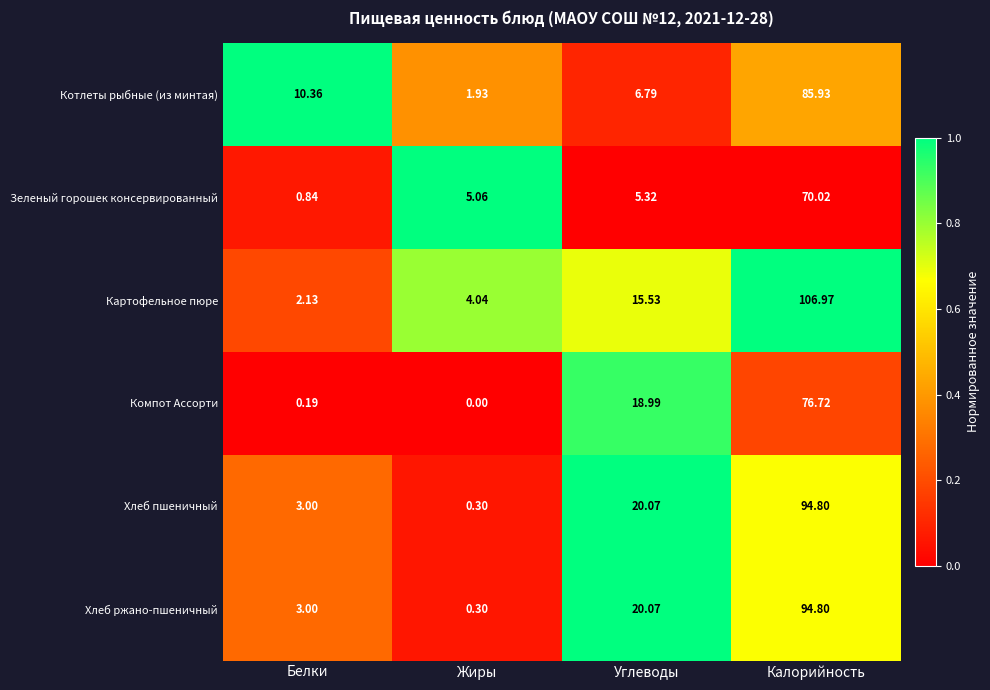

Which series has the largest total across all categories?

Картофельное пюре